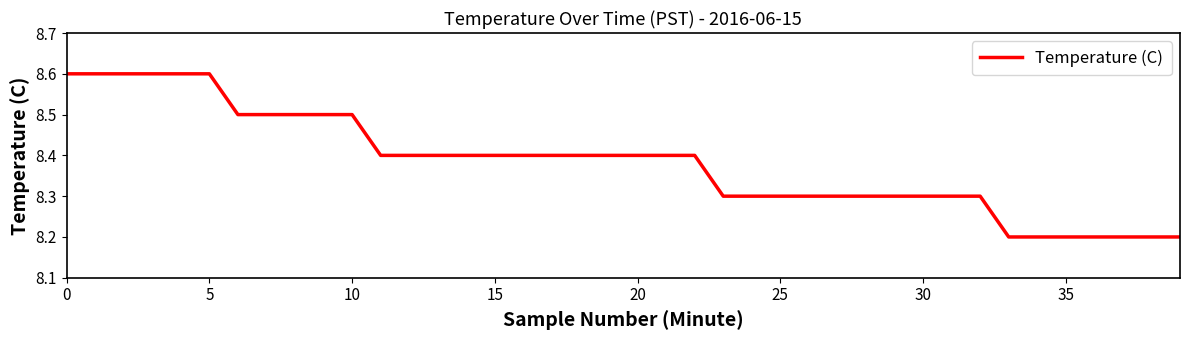

What is the smallest value displayed?

8.2